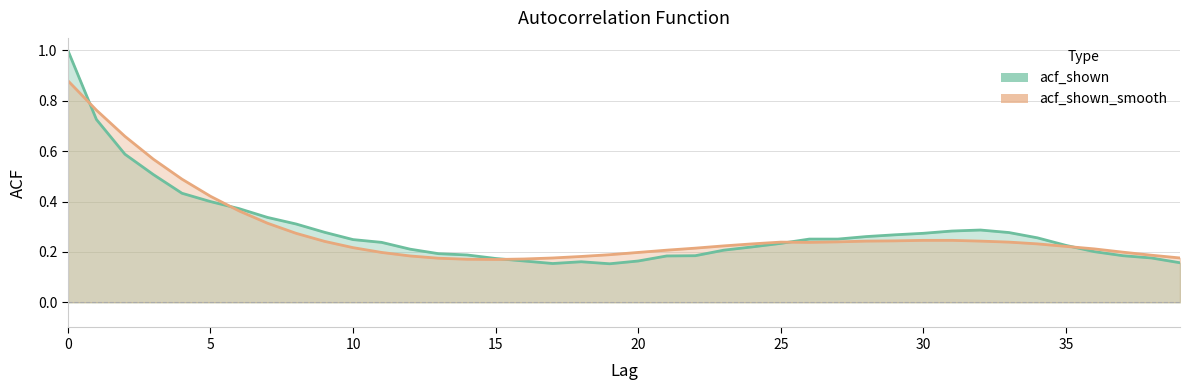

Is it true that acf_shown_smooth equals 0.1 at 29?

False